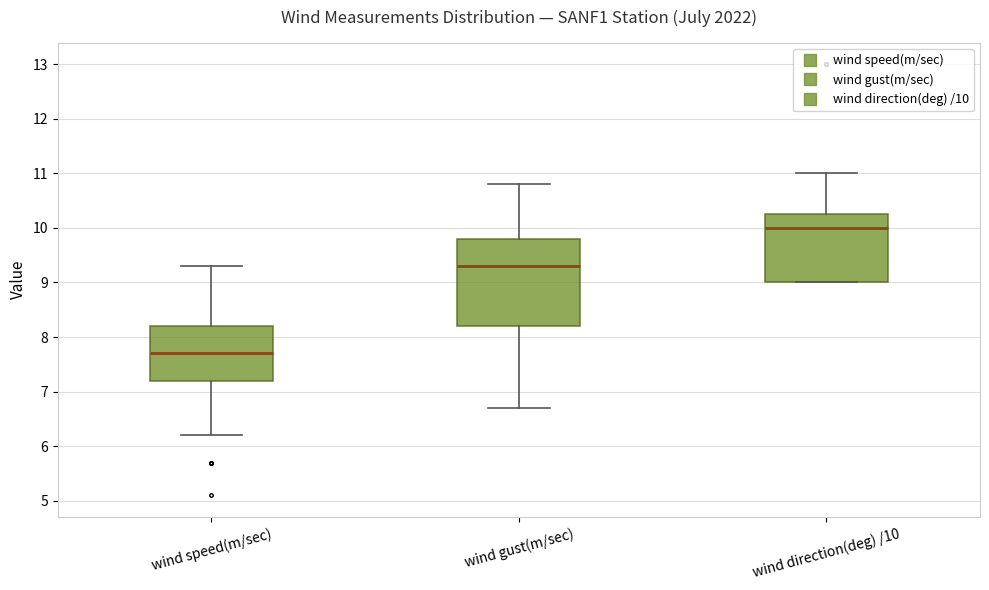

Where does the upper whisker of the box for wind speed(m/sec) end on the y-axis? The values are not printed on the chart, so give them approximately, as read against the axis.

9.3